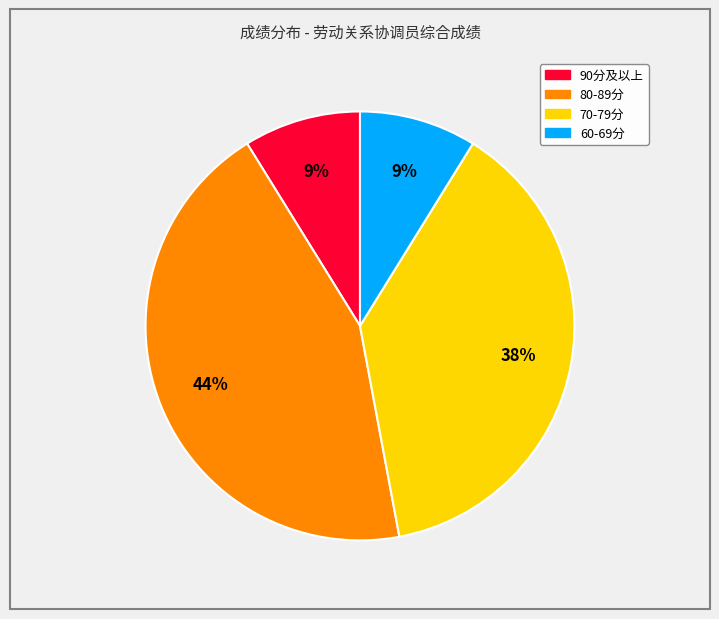

To the nearest percent, what is the difference between the largest and smallest slice percentages?

35%